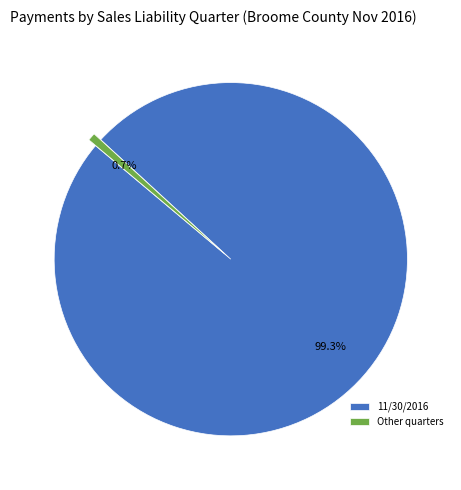

Which slice is the largest?

11/30/2016